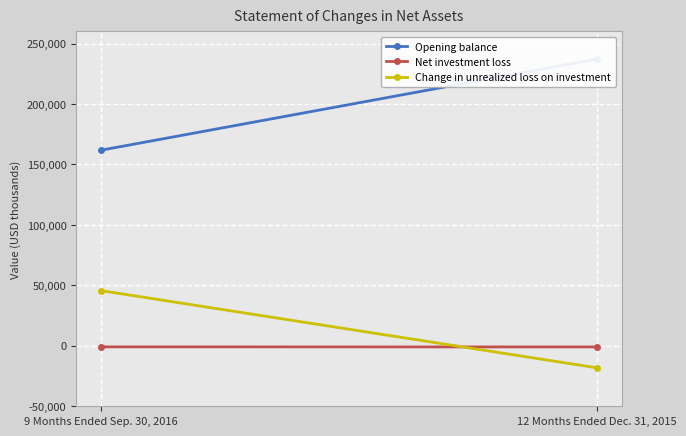

At which label is Opening balance closest to 199459?

9 Months Ended Sep. 30, 2016